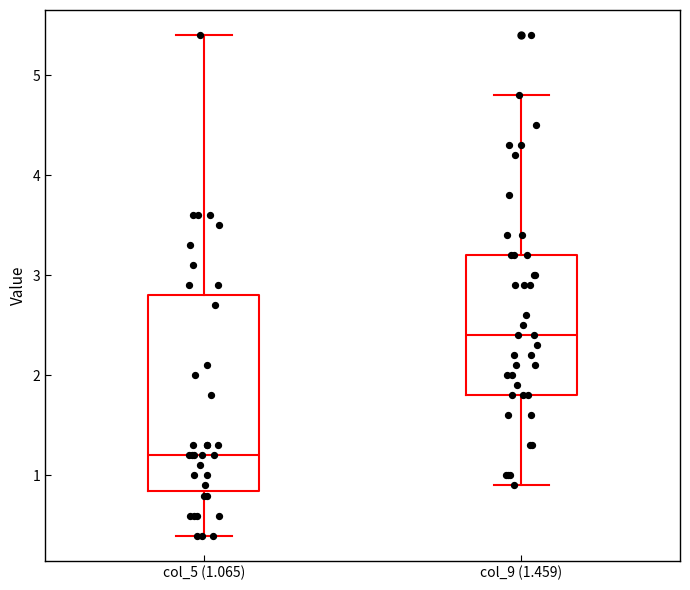

Which box's median line is the highest?

col_9 (1.459)